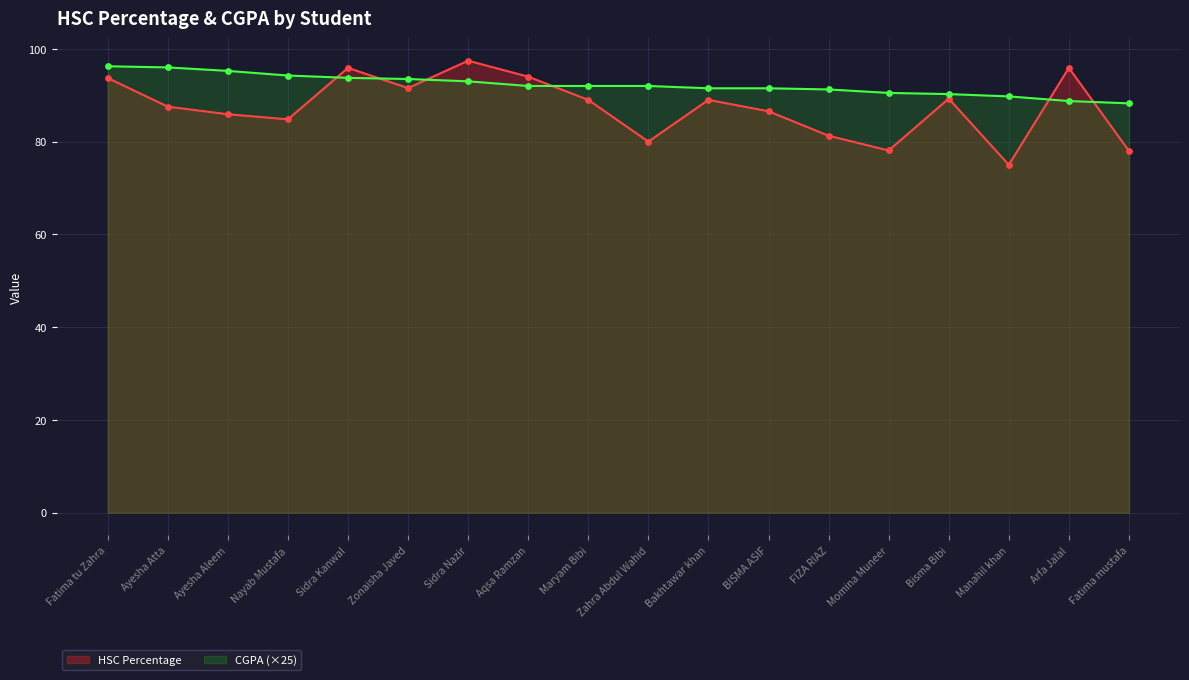

What is the total value across all series at Momina Muneer?

168.6